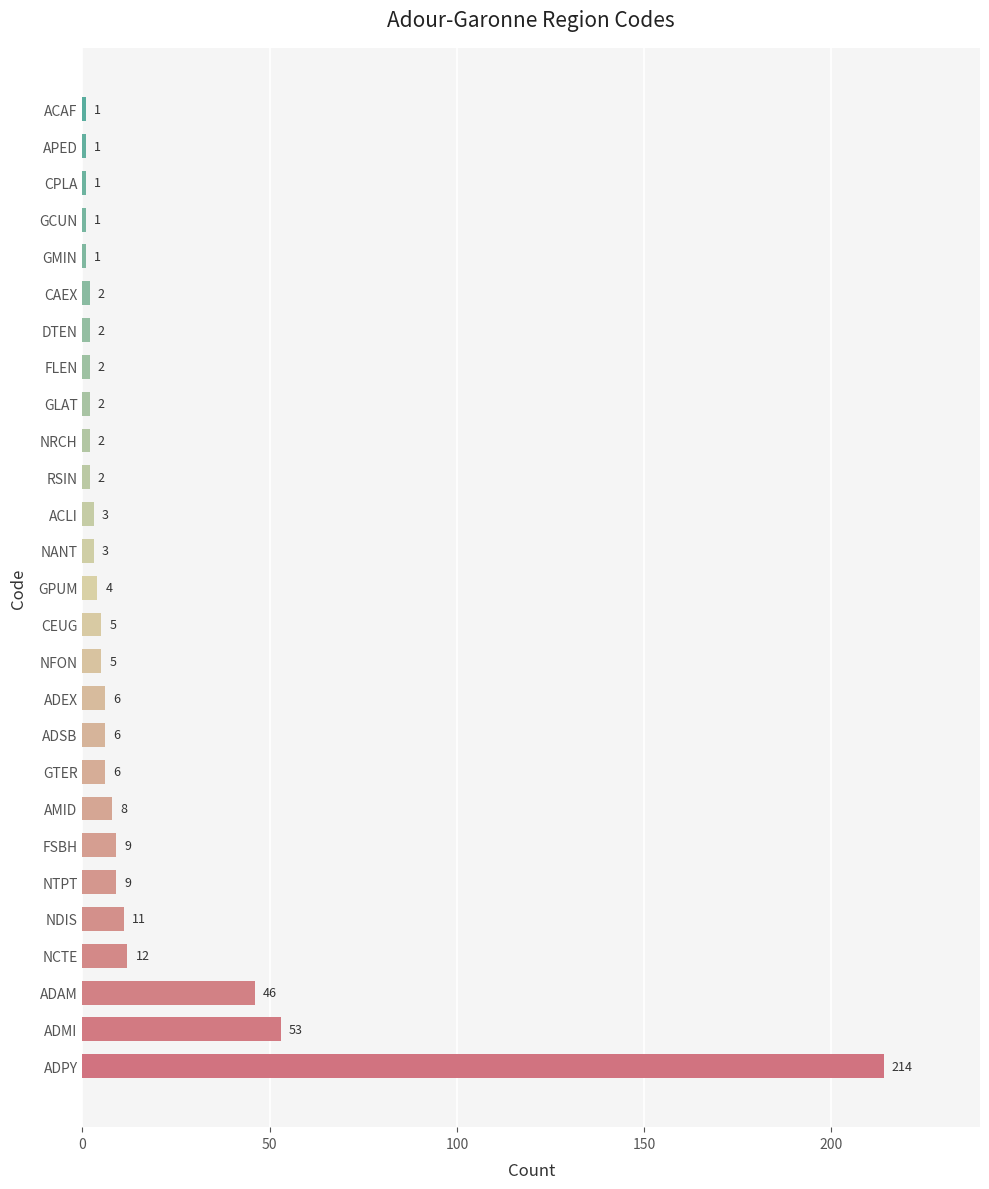

The chart shows a value of 1 at GMIN. True or false?

True